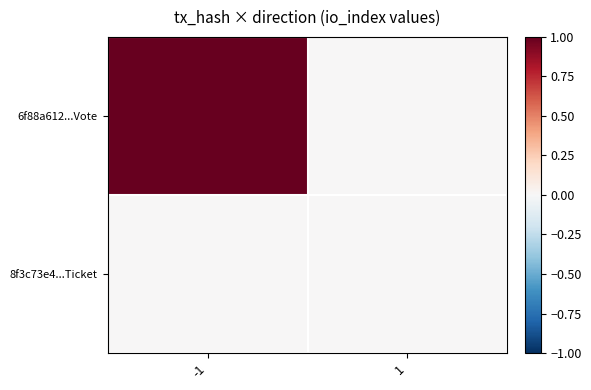

What is the maximum value shown in the chart?

1